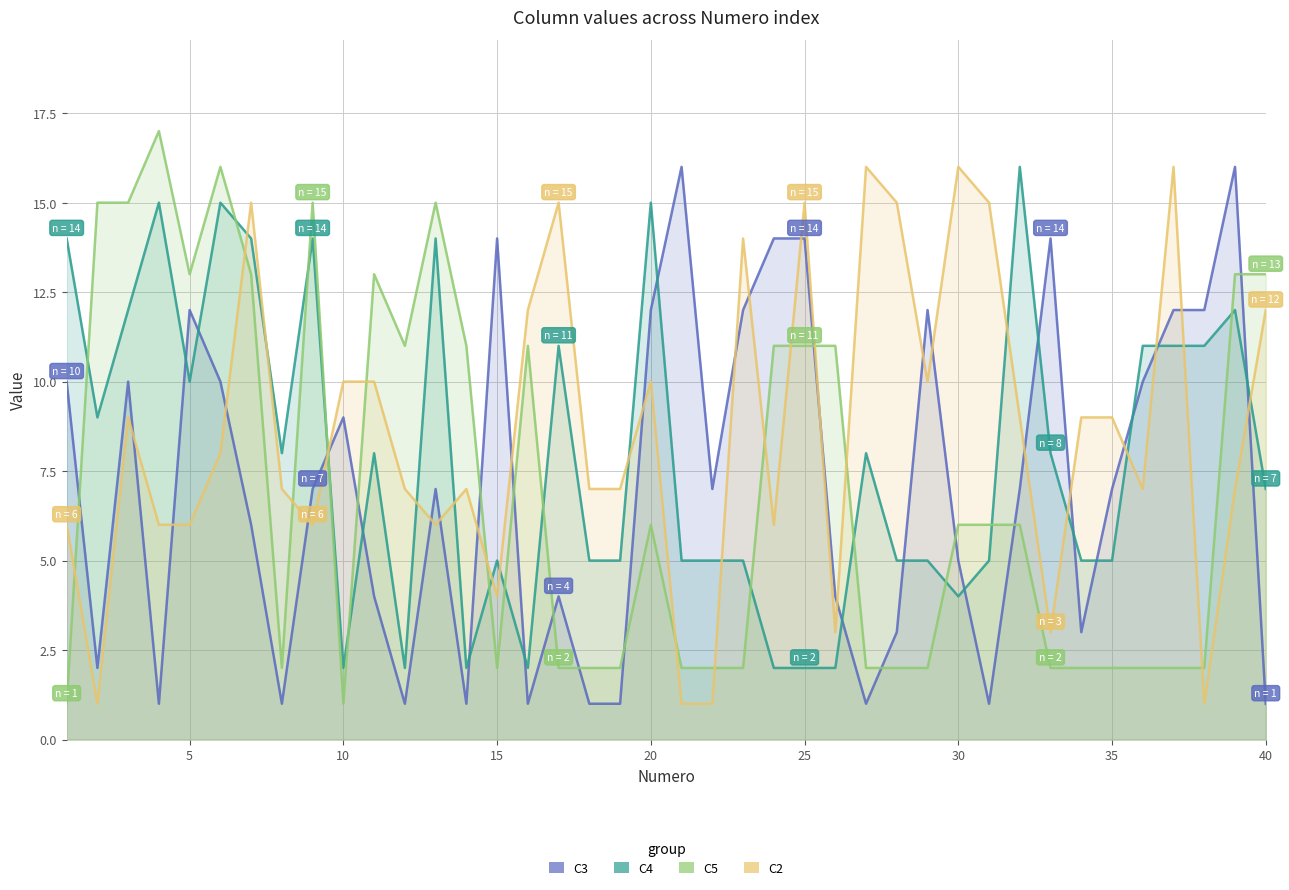

Which series has the largest range (max minus min)?

C5